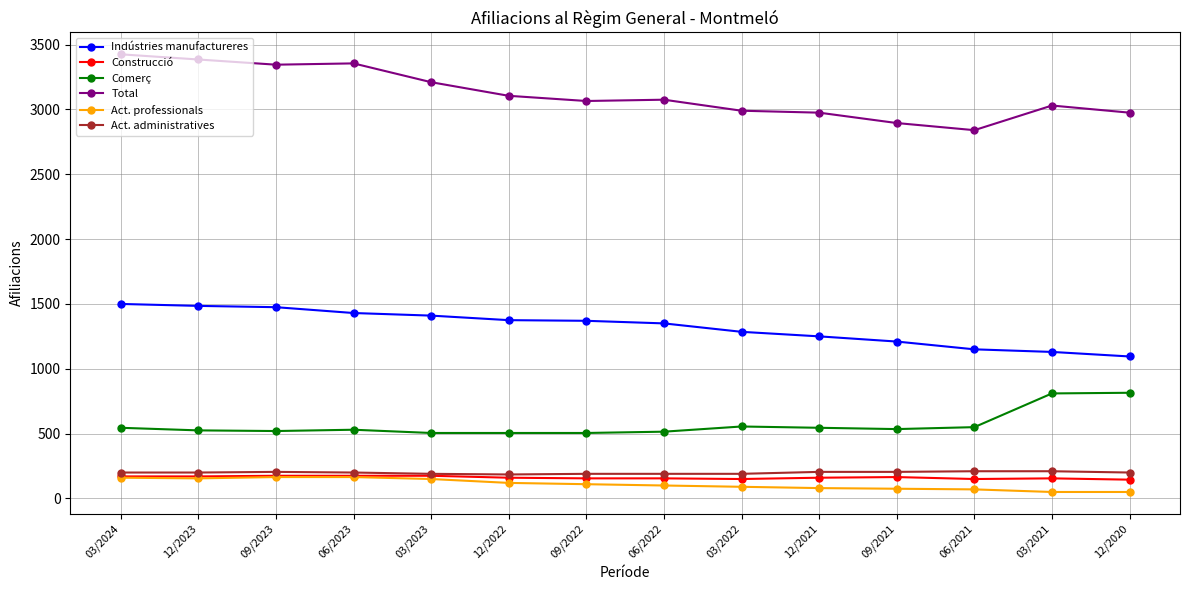

What is the highest value of the Construcció series?

175